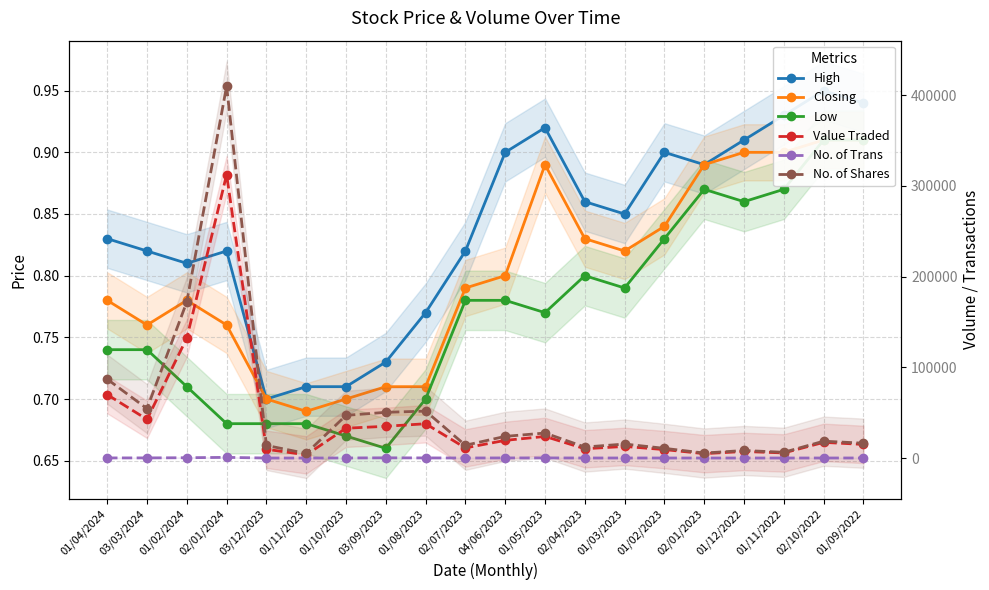

Reading left to right, transcribe all the data shown in this chart.

High: 0.8	0.8	0.8	0.8	0.7	0.7	0.7	0.7	0.8	0.8	0.9	0.9	0.9	0.8	0.9	0.9	0.9	0.9	0.9	0.9
Closing: 0.8	0.8	0.8	0.8	0.7	0.7	0.7	0.7	0.7	0.8	0.8	0.9	0.8	0.8	0.8	0.9	0.9	0.9	0.9	0.9
Low: 0.7	0.7	0.7	0.7	0.7	0.7	0.7	0.7	0.7	0.8	0.8	0.8	0.8	0.8	0.8	0.9	0.9	0.9	0.9	0.9
Value Traded: 69906.0	42641.0	132228.0	312232.0	9682.0	3520.0	32869.0	34988.0	37800.0	11160.0	19491.0	23818.0	10253.0	12788.0	9331.0	4851.0	7239.0	5634.0	17280.0	15036.0
No. of Trans: 135.0	166.0	352.0	750.0	31.0	24.0	77.0	244.0	139.0	61.0	132.0	142.0	59.0	66.0	51.0	27.0	44.0	38.0	56.0	74.0
No. of Shares: 86940.0	54432.0	172148.0	409840.0	13897.0	5065.0	47043.0	50382.0	51734.0	14083.0	23886.0	27568.0	12141.0	15420.0	10706.0	5504.0	8321.0	6349.0	18585.0	16373.0